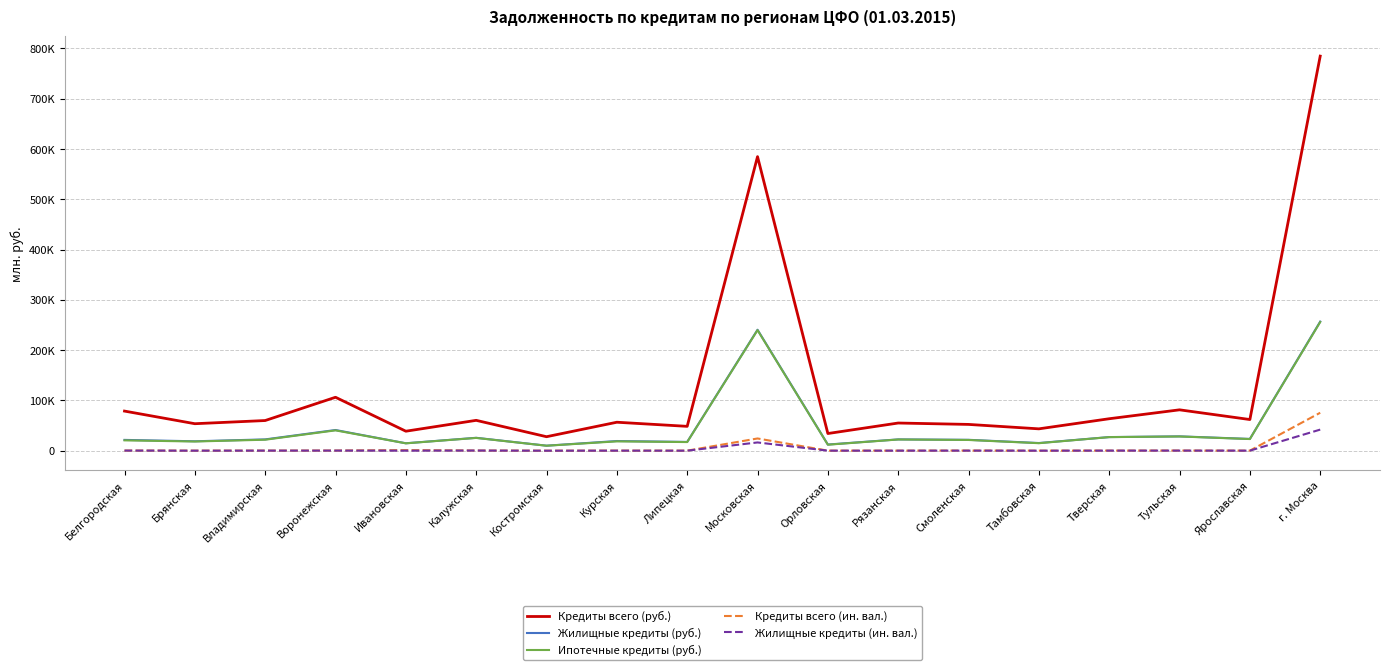

True or false: Ипотечные кредиты (руб.) and Кредиты всего (руб.) intersect in this chart.

False